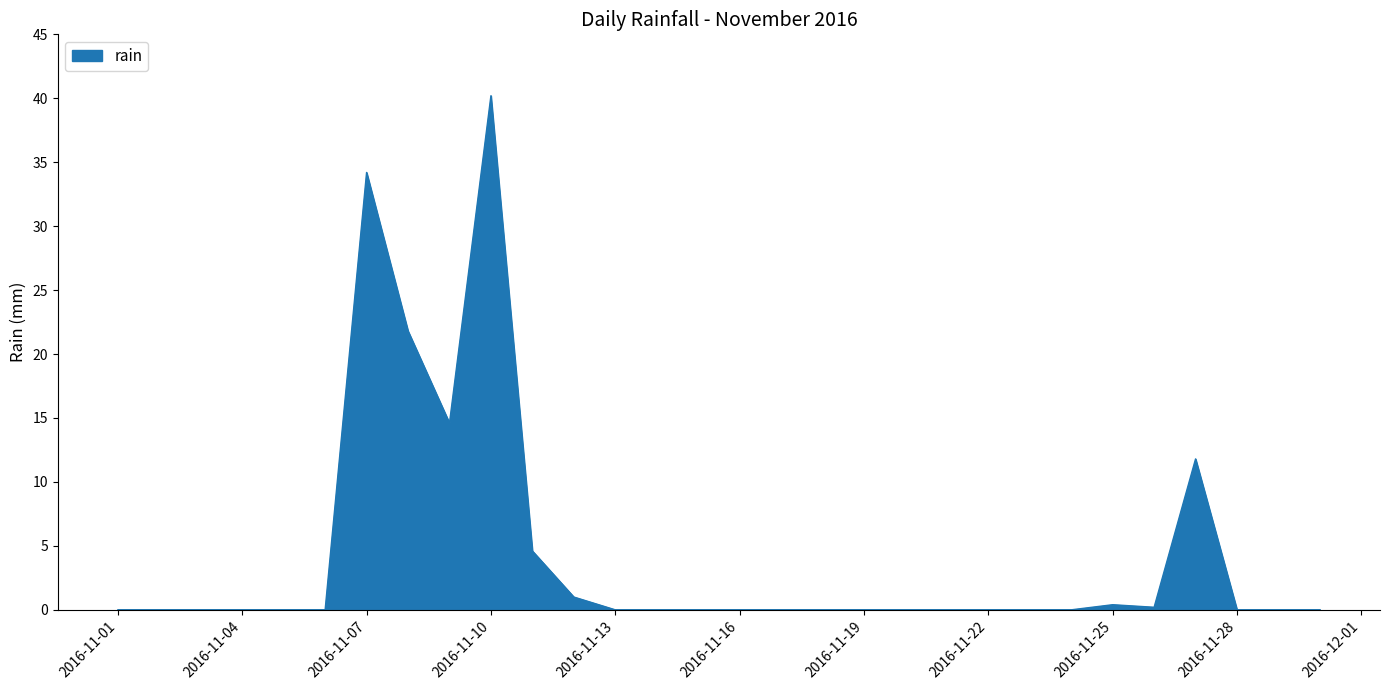

Reading left to right, what are all the values shown in this chart?

0.0	0.0	0.0	0.0	0.0	0.0	34.2	21.8	14.6	40.2	4.6	1.0	0.0	0.0	0.0	0.0	0.0	0.0	0.0	0.0	0.0	0.0	0.0	0.0	0.4	0.2	11.8	0.0	0.0	0.0